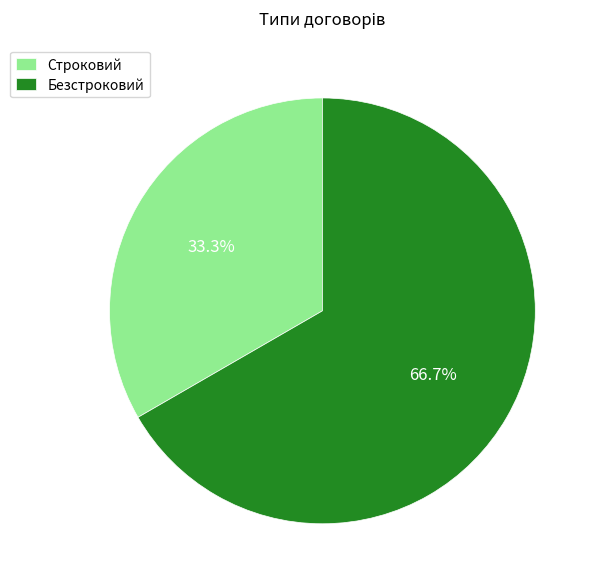

Which has a higher value, Строковий or Безстроковий?

Безстроковий